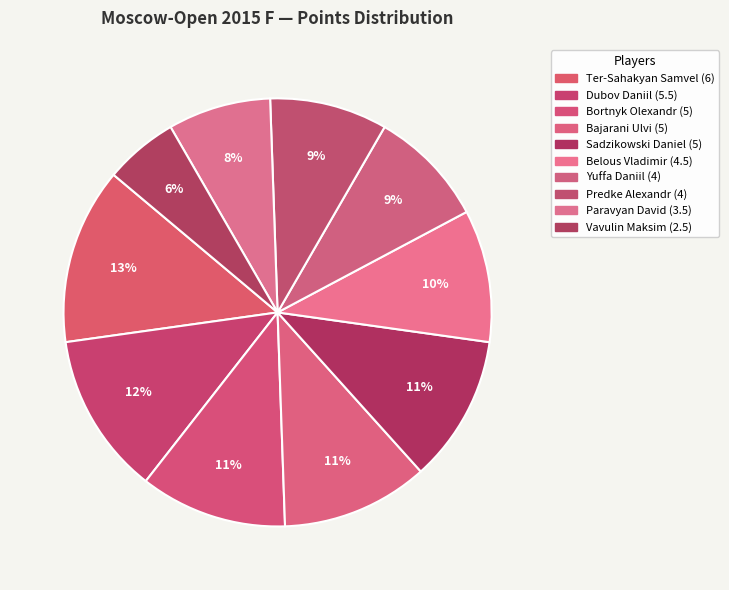

Approximately how many times larger is the value at Belous Vladimir compared to Bortnyk Olexandr?

0.9